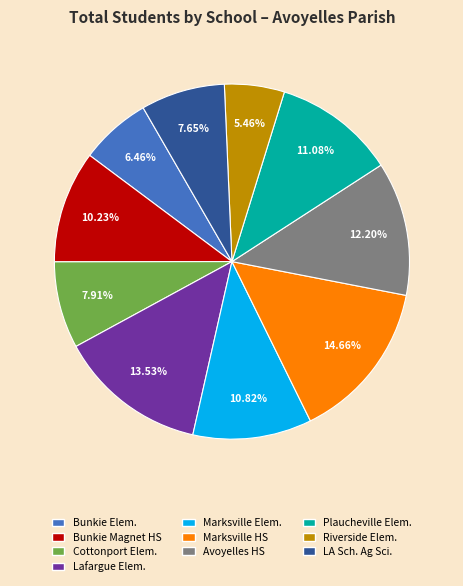

Is there a majority slice in this chart?

No